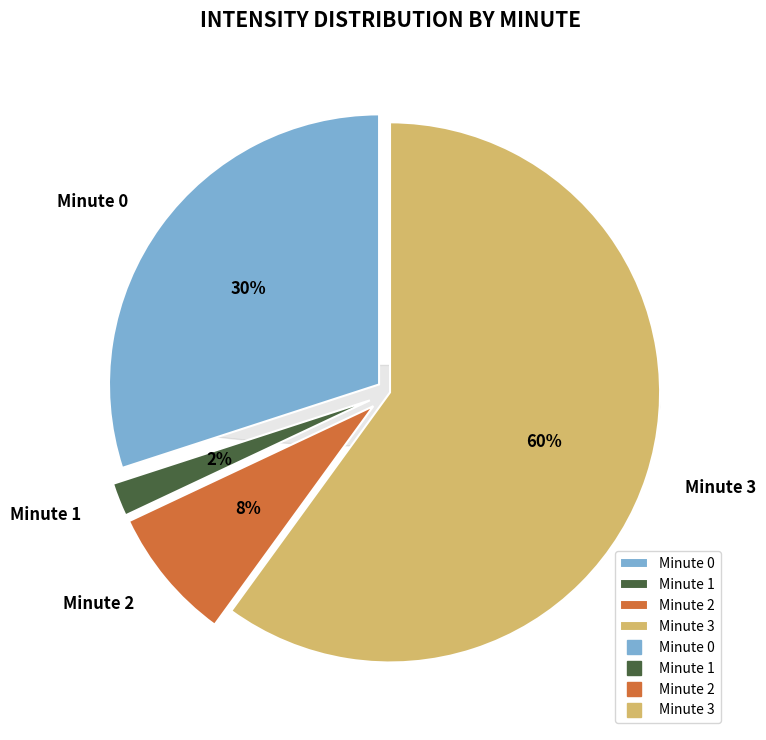

Which category accounts for the majority?

minute 3